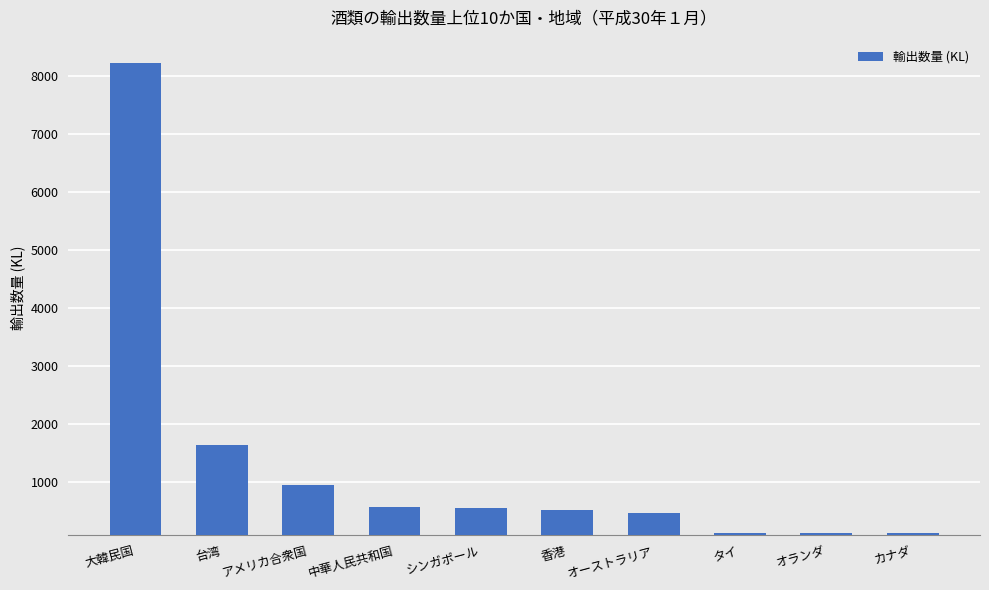

What is the maximum value shown in the chart?

8210.7